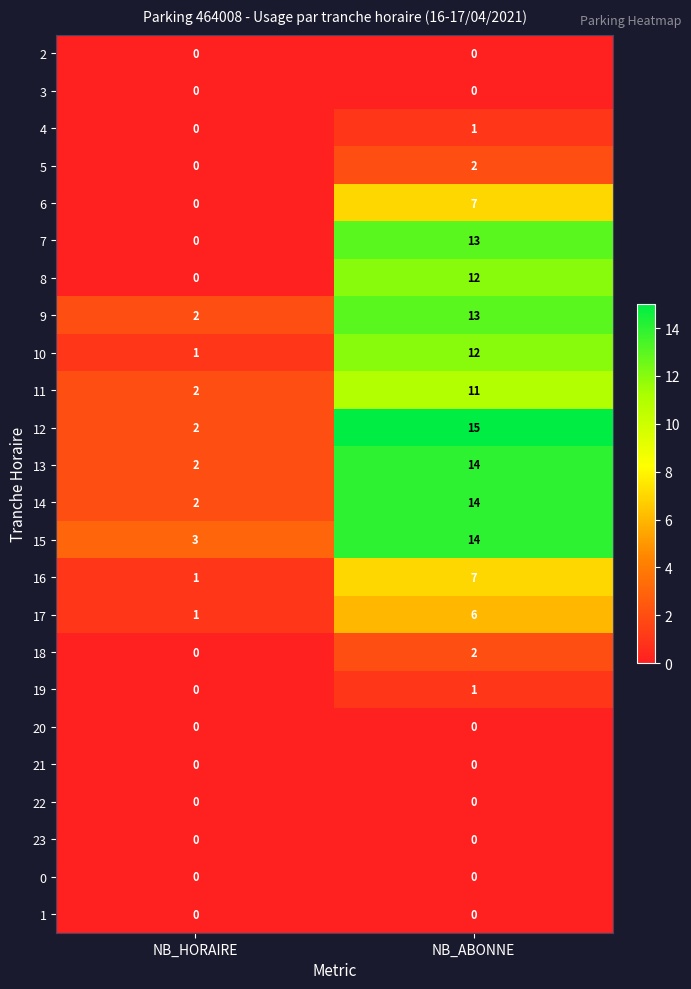

What is the sum of the 15 values at NB_ABONNE and NB_HORAIRE?

17